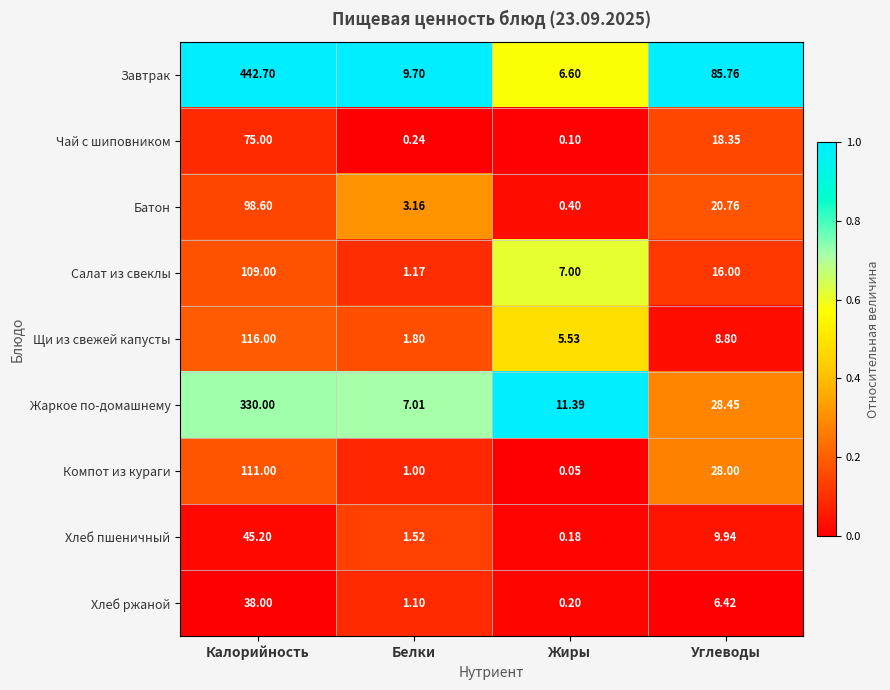

Which series changed the most between Белки and Жиры?

Салат из свеклы